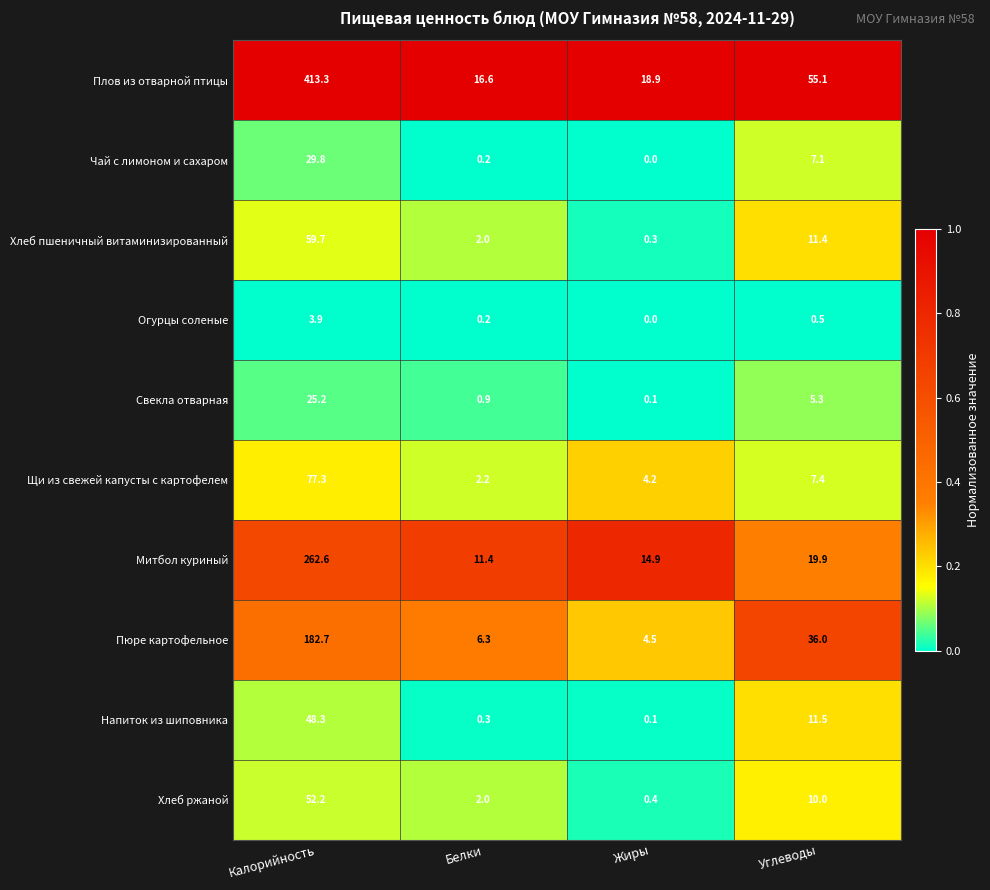

Which series has the widest spread of values?

Плов из отварной птицы